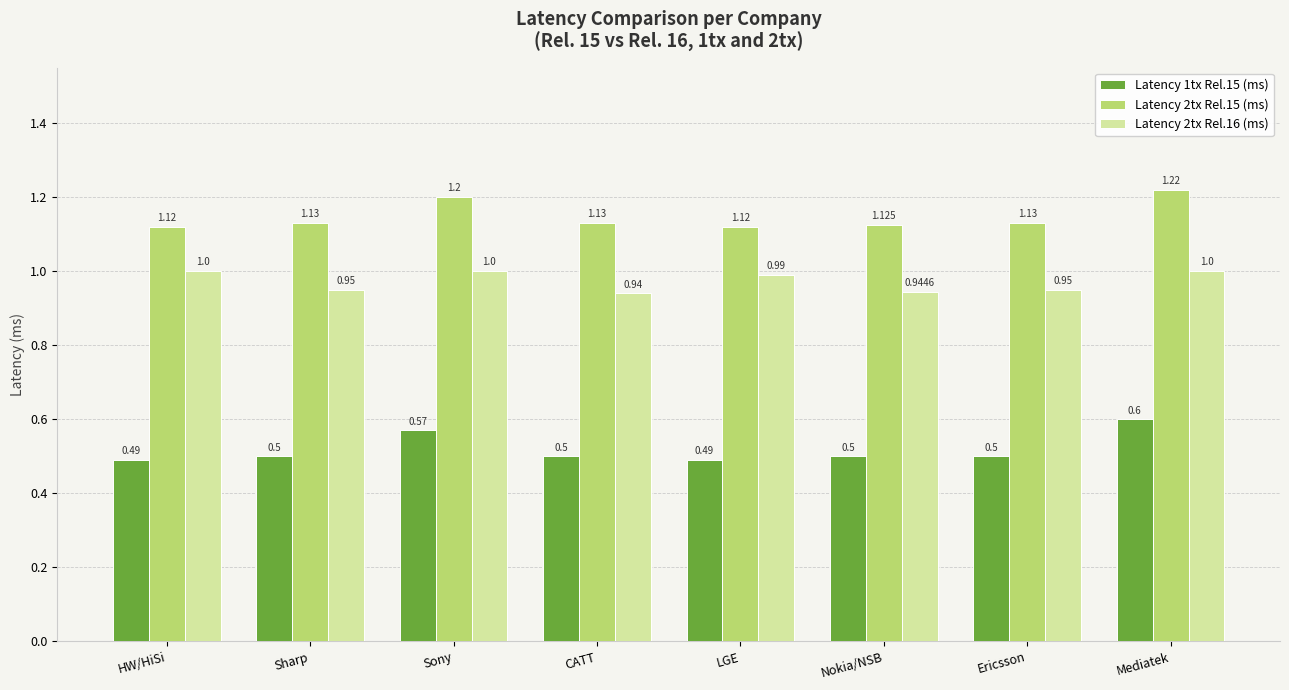

What is the maximum value shown in the chart?

1.2